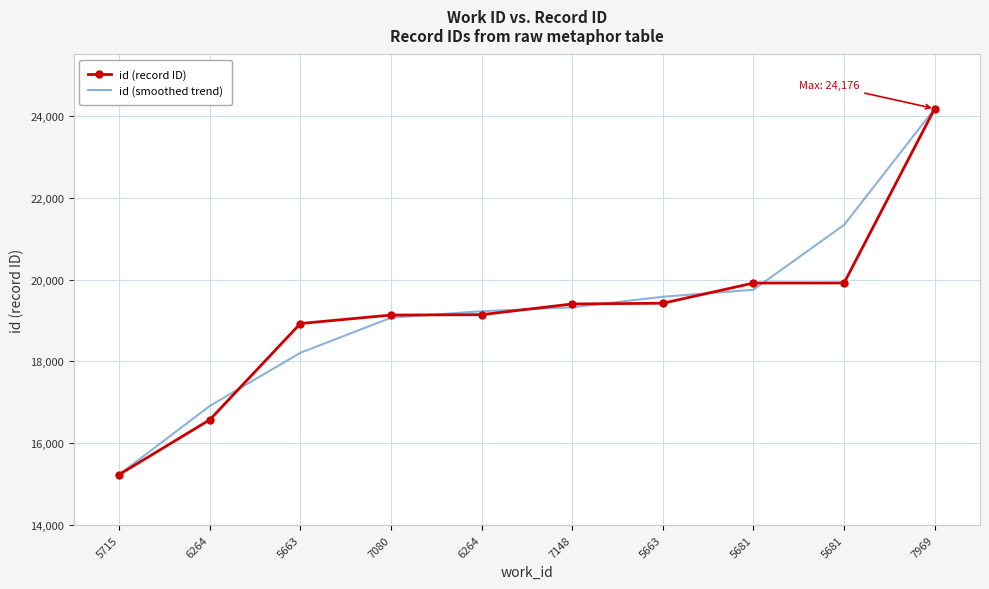

The value of id (smoothed trend) at 5715 is 15232.0. True or false?

True